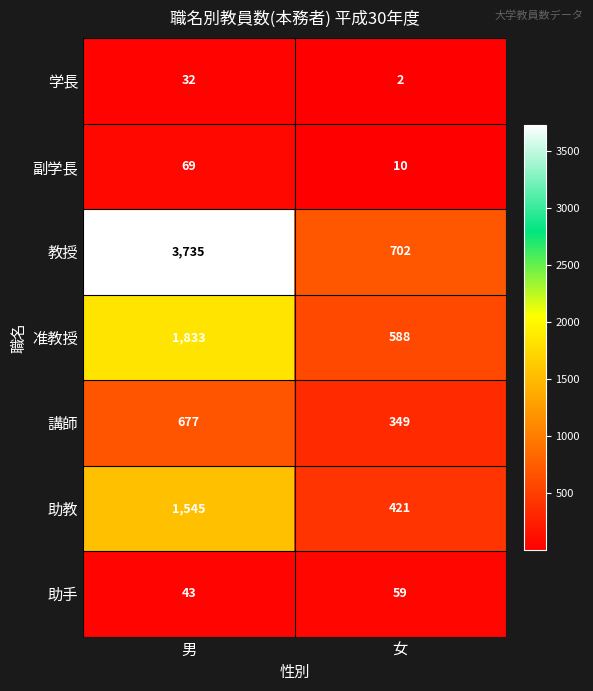

How many distinct data groups are displayed?

7